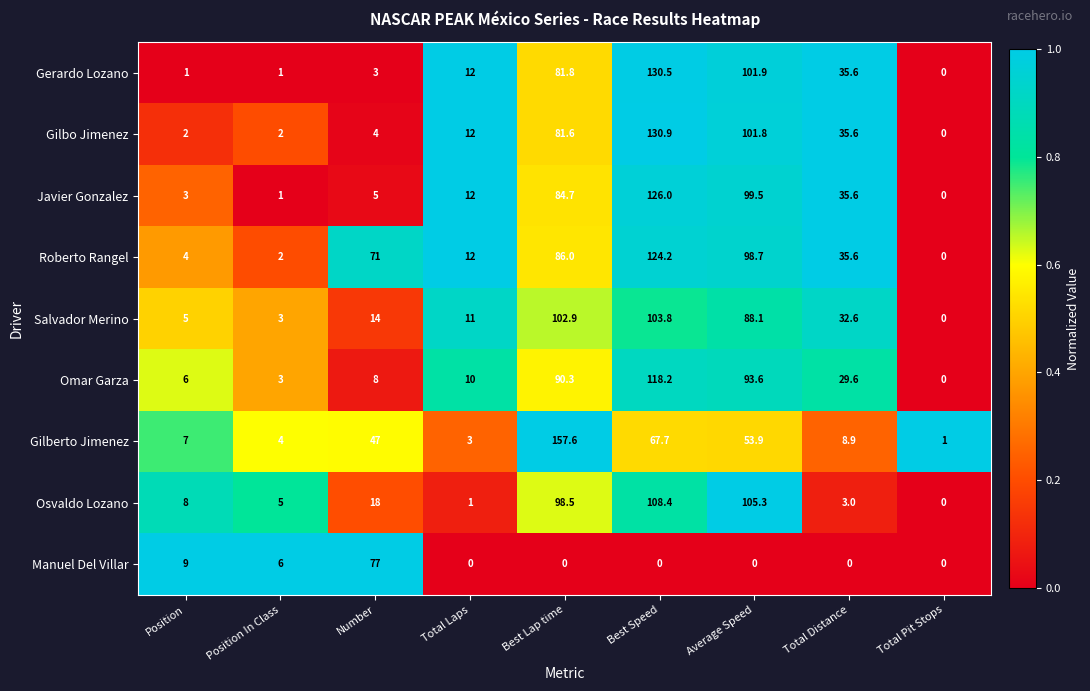

What is the difference between the maximum and second lowest values in the Javier Gonzalez series?

125.0